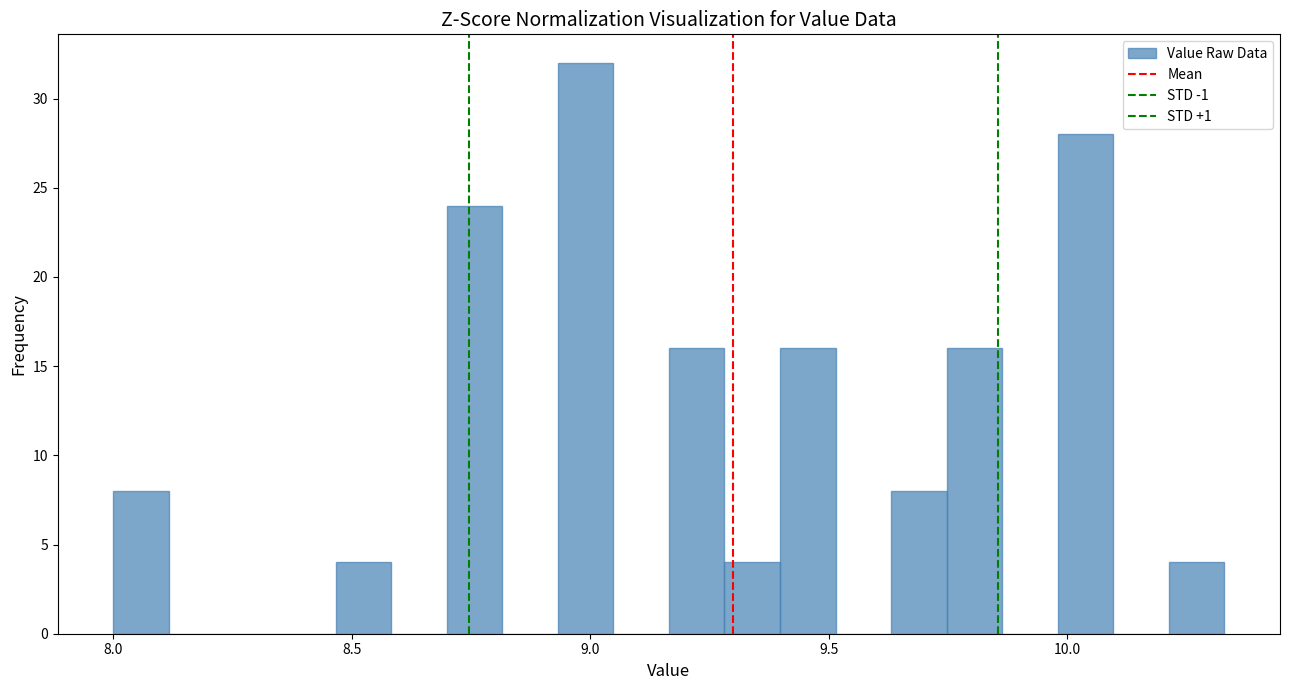

Read against the x-axis, roughly where is the centre of the tallest bar?

9.00